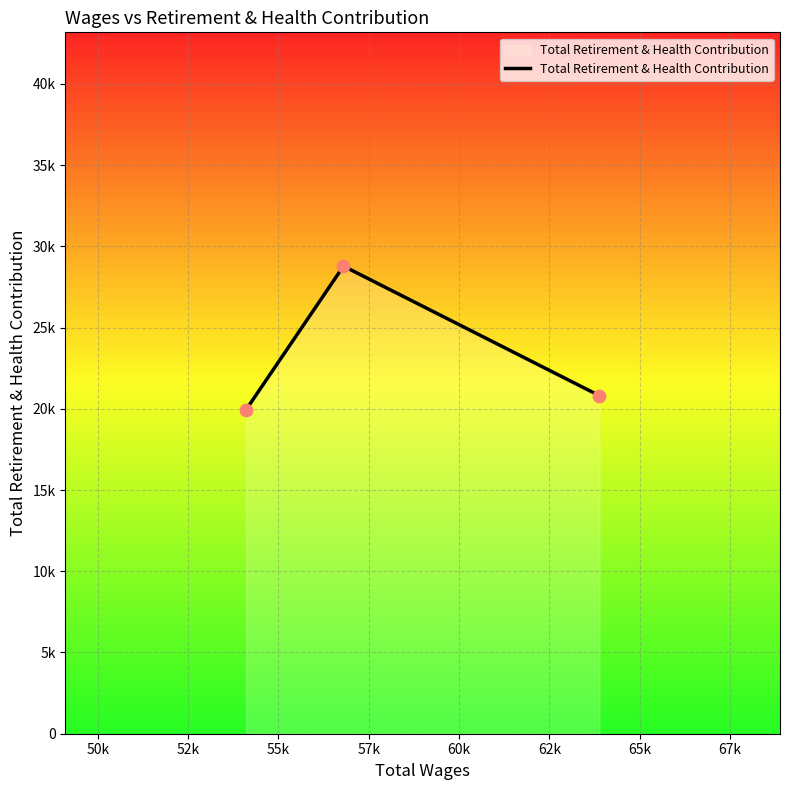

What is the ratio of the value at 54104.0 to the value at 56802.0?

0.7